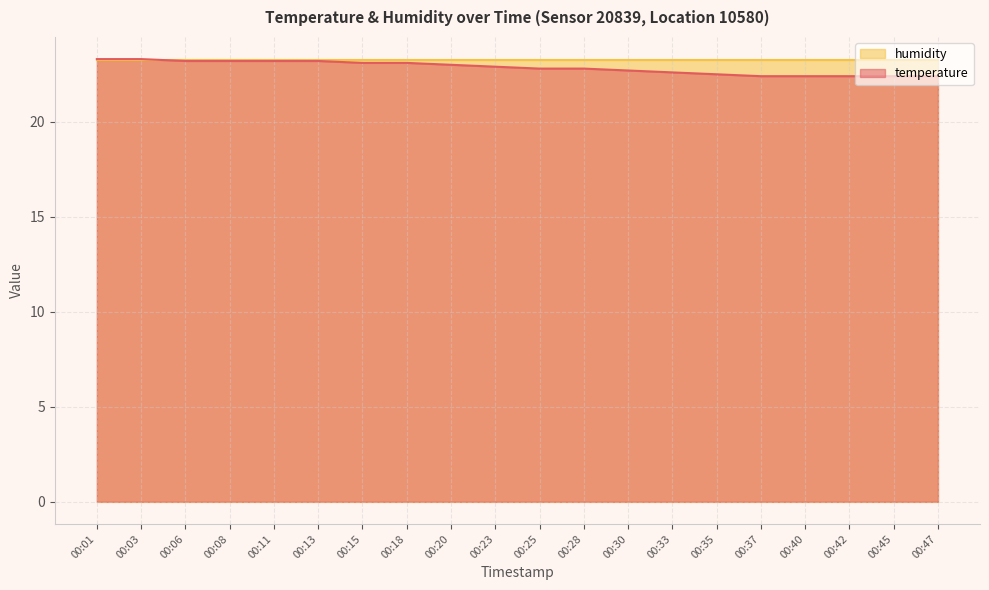

Is it true that the value at 00:01 is 38.6?

False